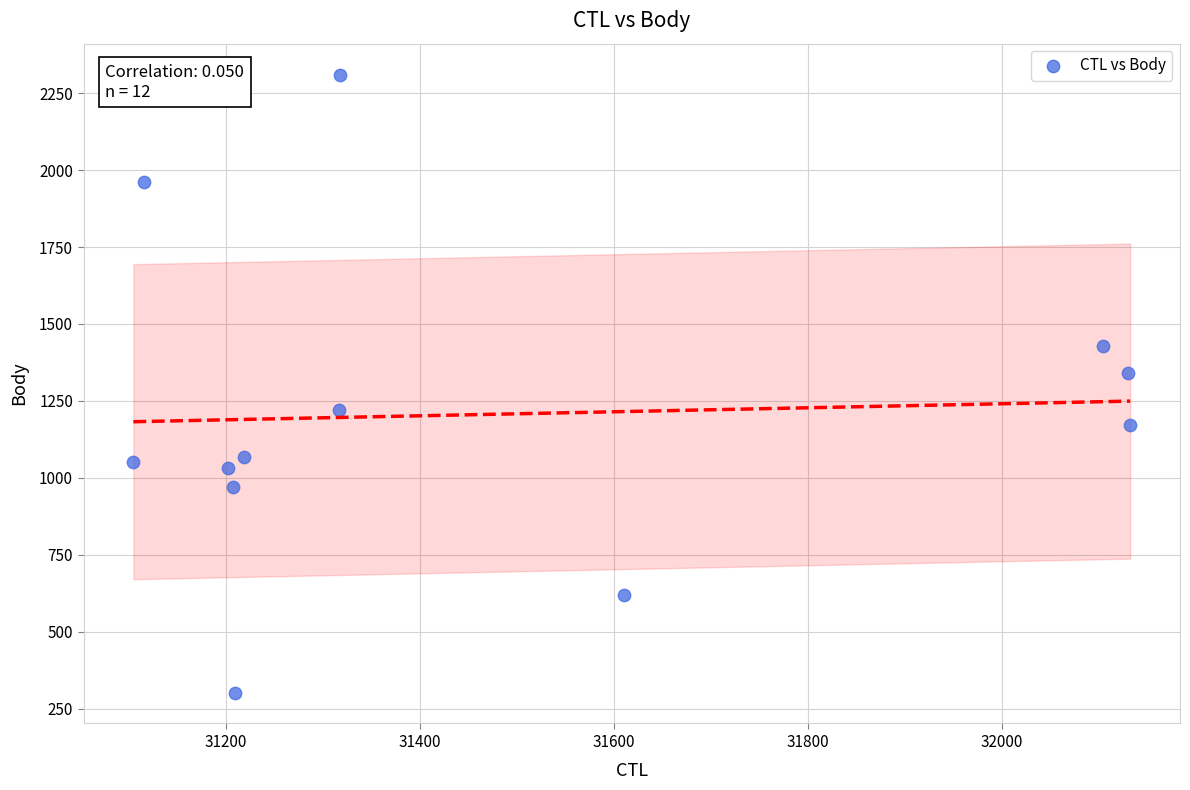

What Y value in the scatter plot is closest to 1306?

1340